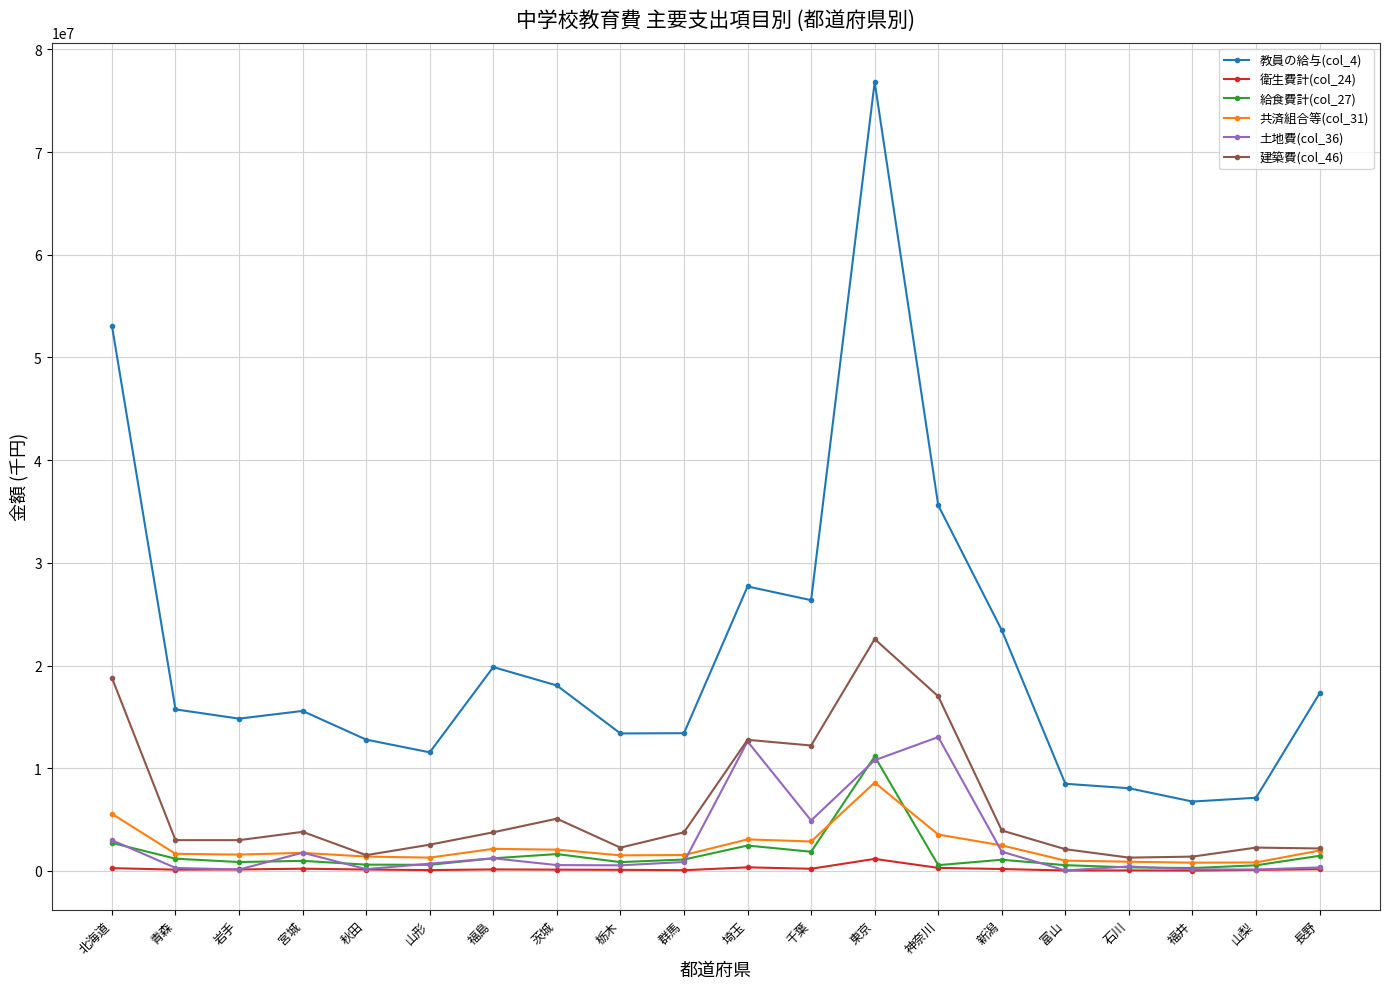

What is the sum of all 共済組合等(col_31) values?

46584929